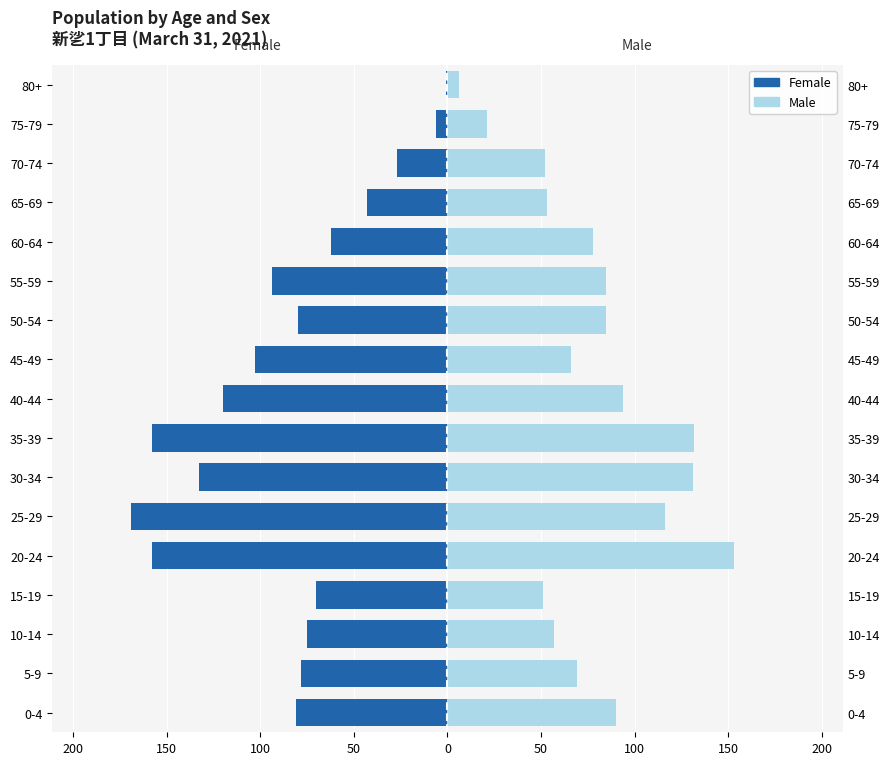

The Male series shows 69 at 5-9. True or false?

True